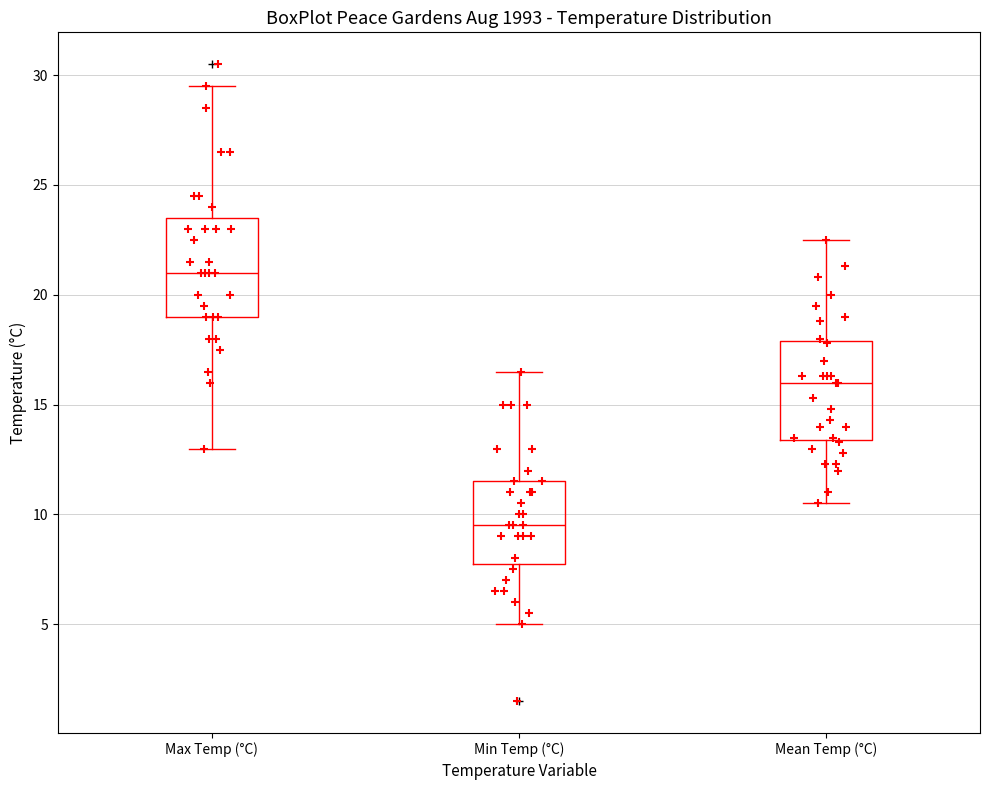

Where does the upper whisker of the box for Max Temp (°C) end on the y-axis? The values are not printed on the chart, so give them approximately, as read against the axis.

29.5